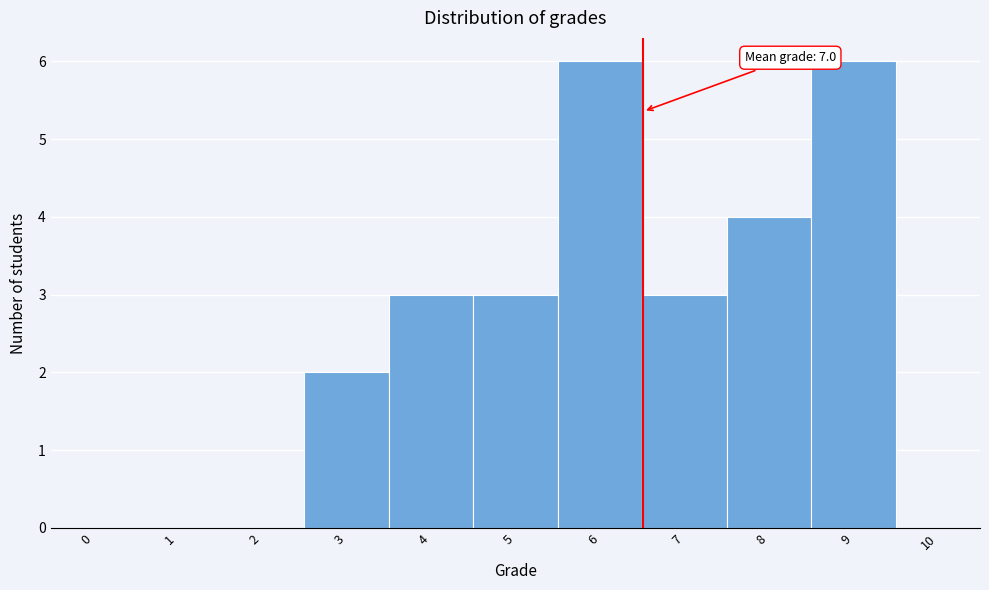

Reading right to left, extract all data points from this chart.

10=0	9=6	8=4	7=3	6=6	5=3	4=3	3=2	2=0	1=0	0=0